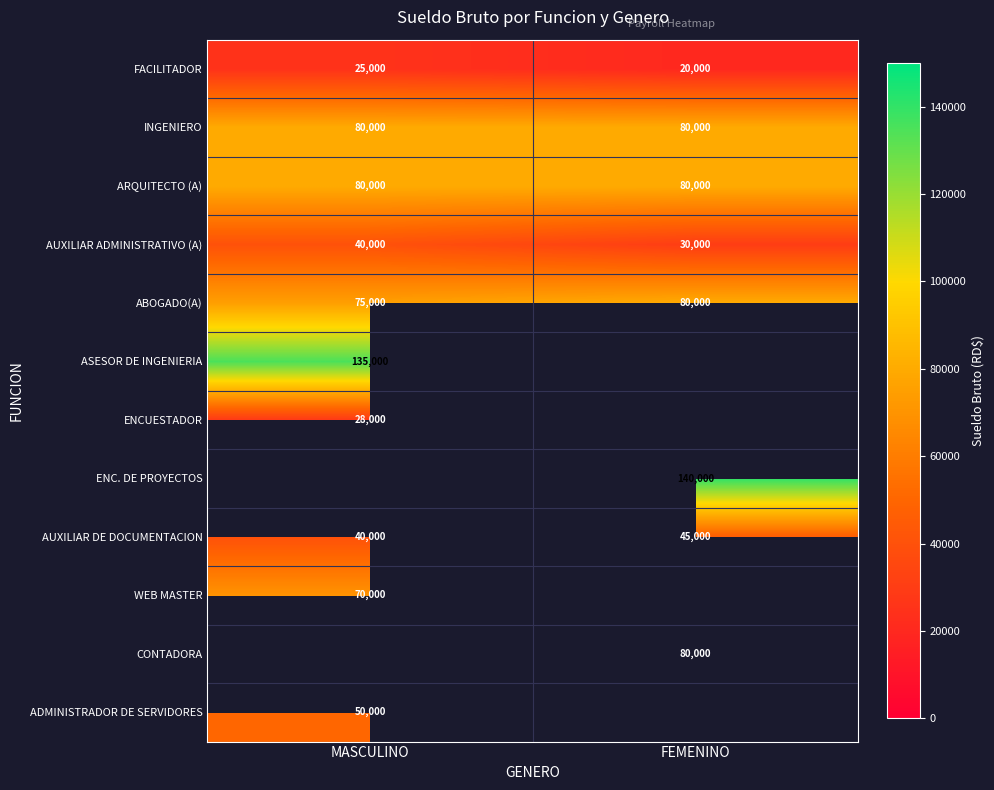

Where is ABOGADO(A) nearest to the value 77500?

MASCULINO